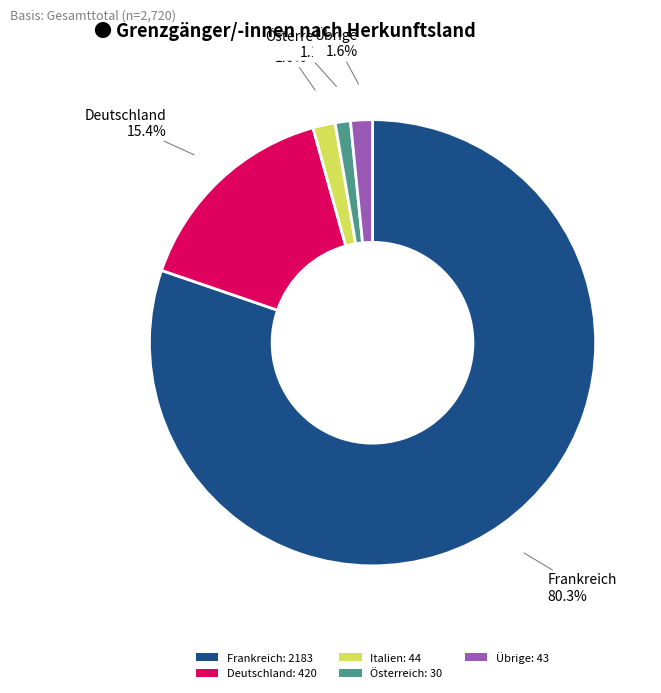

Is there a majority slice in this chart?

Yes